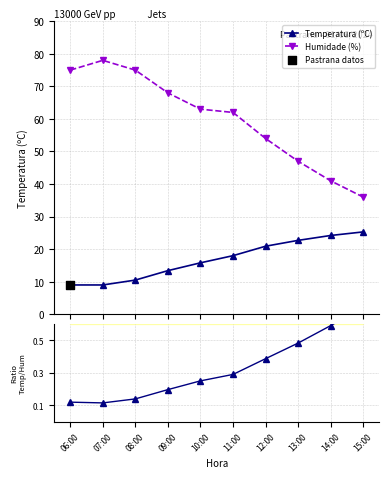

Which series has the widest spread of Y values?

Humidade (%)